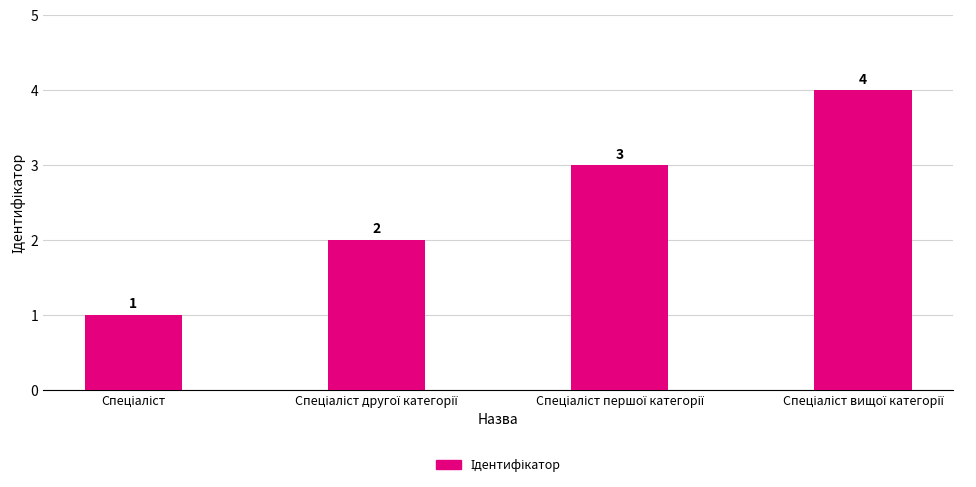

What is the value of the 1st bar from the left?

1